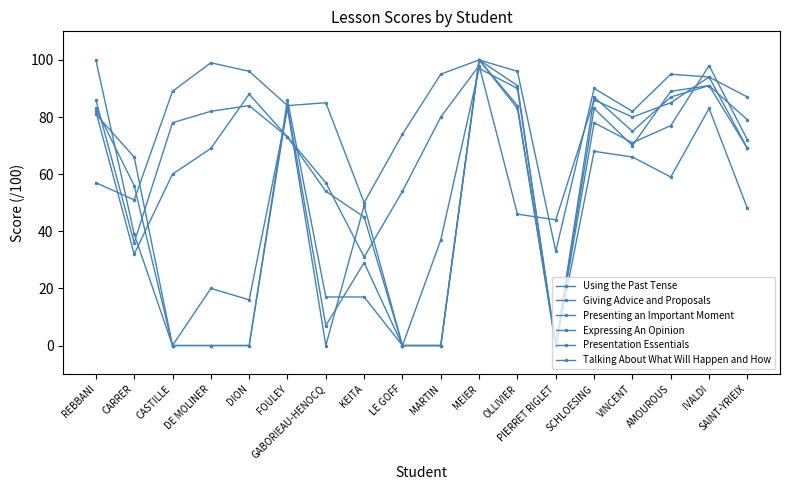

Between DION and KEITA, which is larger?

DION